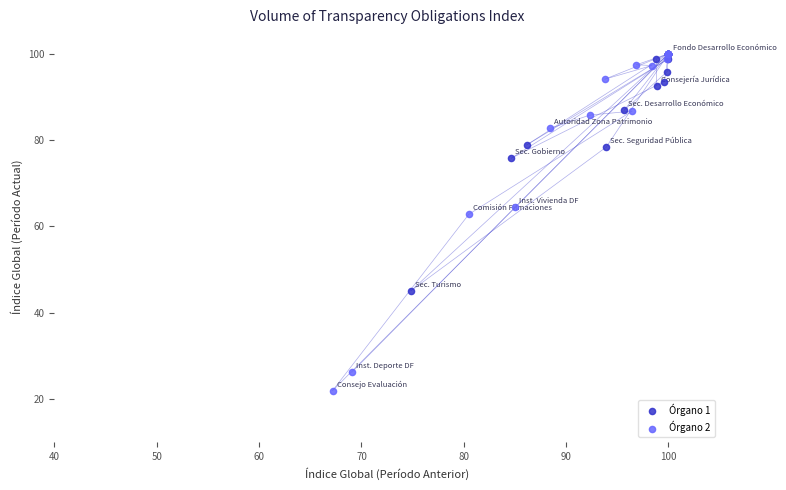

Which series contains the lowest Y value?

Órgano 2